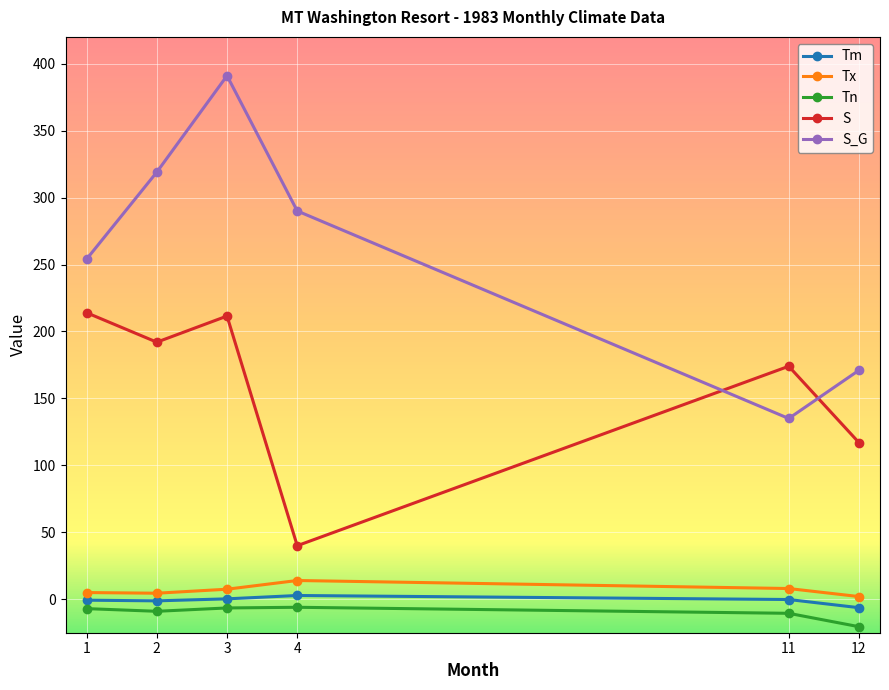

How many series are shown in this chart?

5